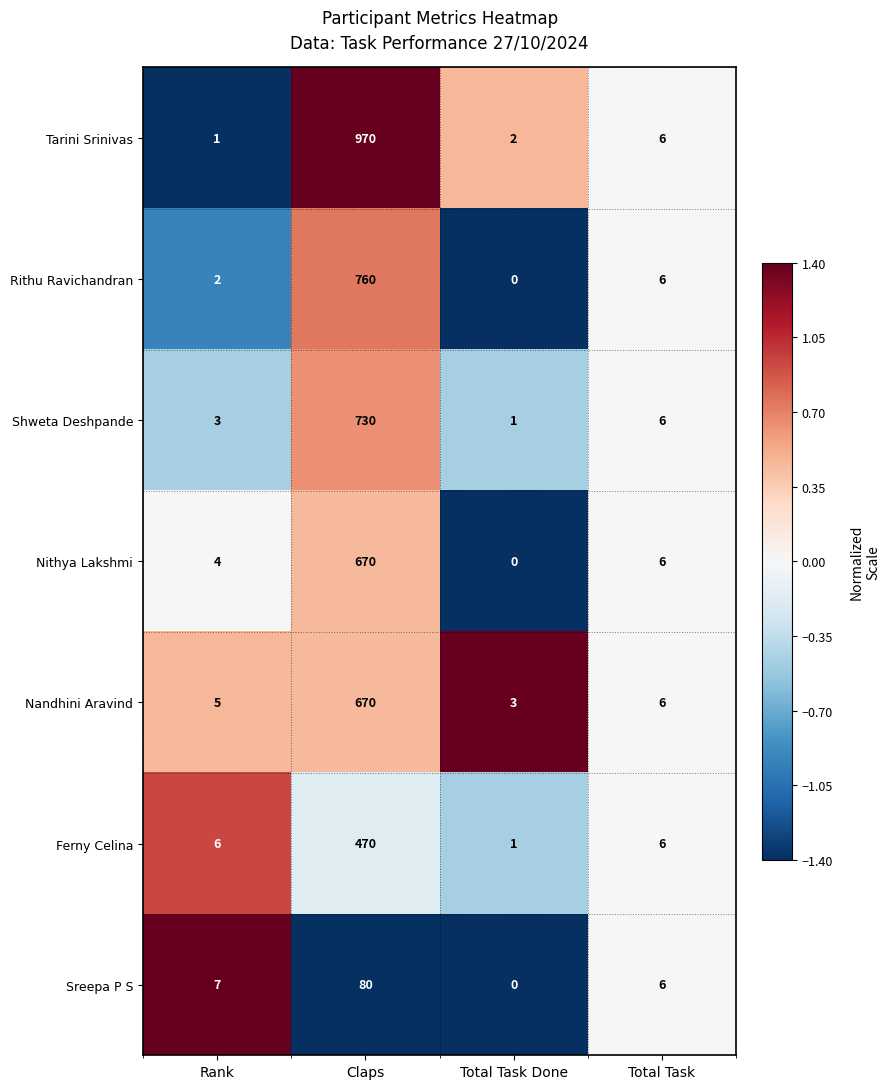

Which series has the largest range (max minus min)?

Tarini Srinivas